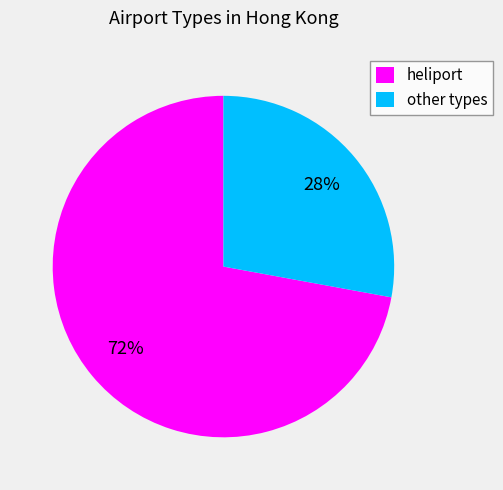

Approximately how many times larger is the value at heliport compared to other types?

2.6